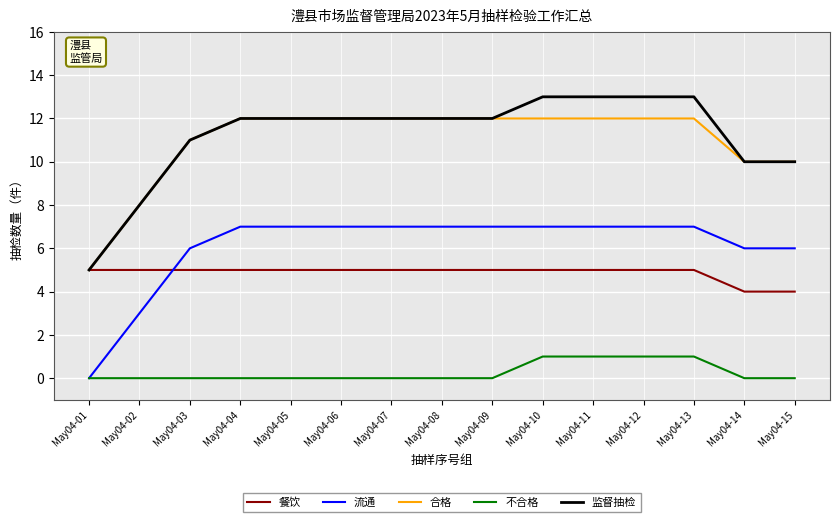

True or false: 流通 has a value of 7 at May04-13.

True